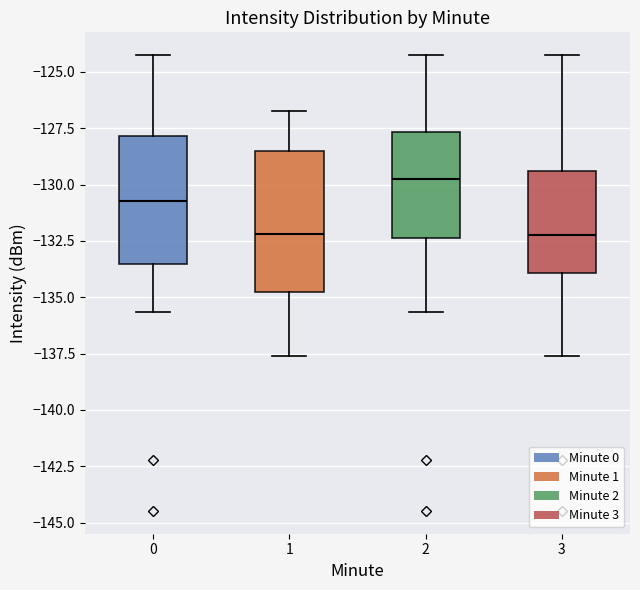

Which box is the tallest, from its lower edge to its upper edge?

1